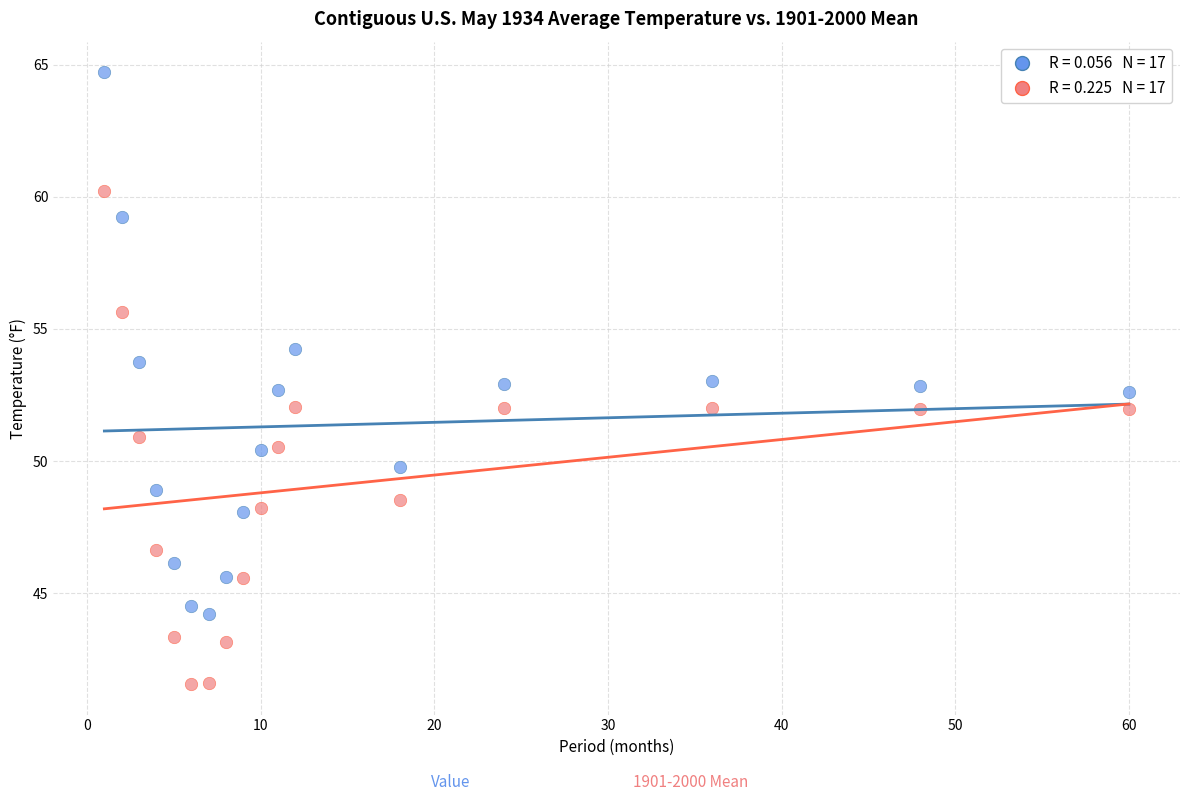

Across all data points, what is the range of Y values (max minus min)?

23.1